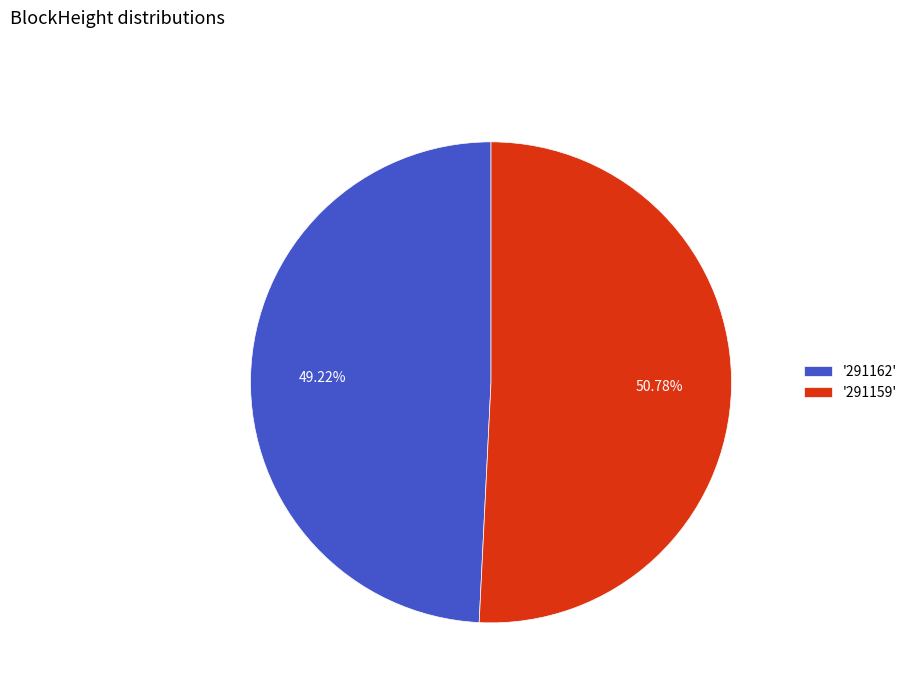

How many segments does this pie chart have?

2